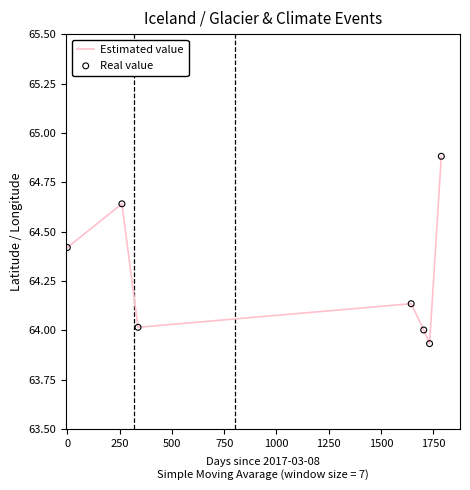

True or false: there are more than 1 points higher than both neighbors.

True